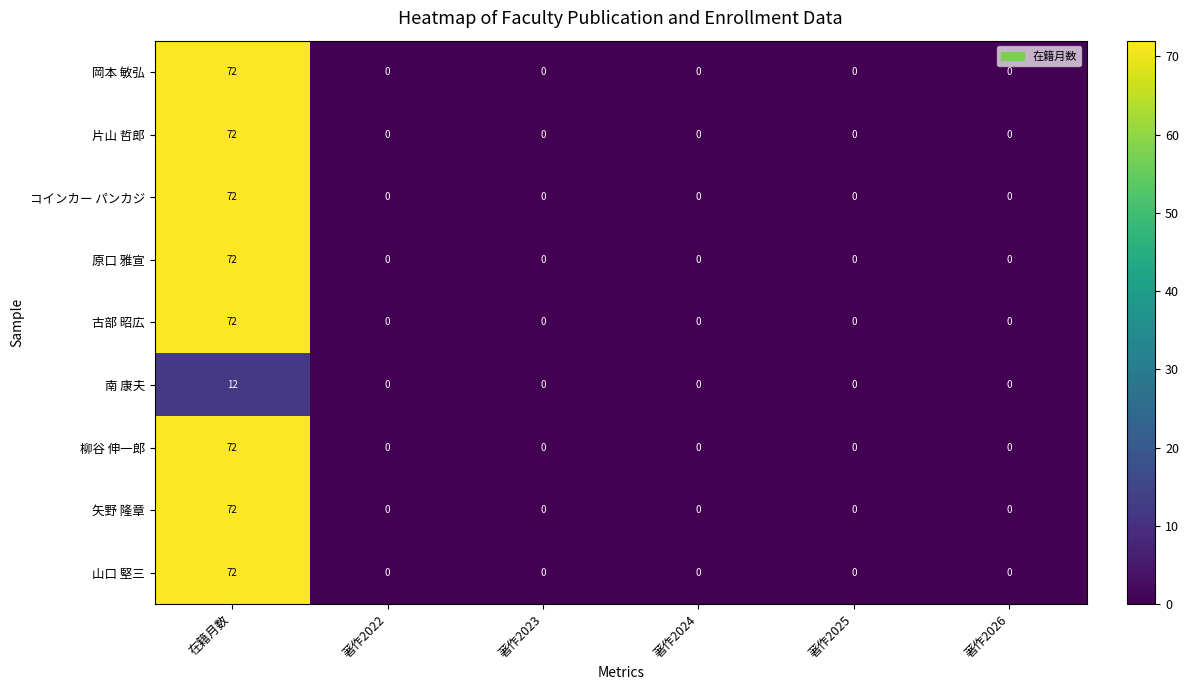

What is the difference between the maximum and minimum values in the 矢野 隆章 series?

72